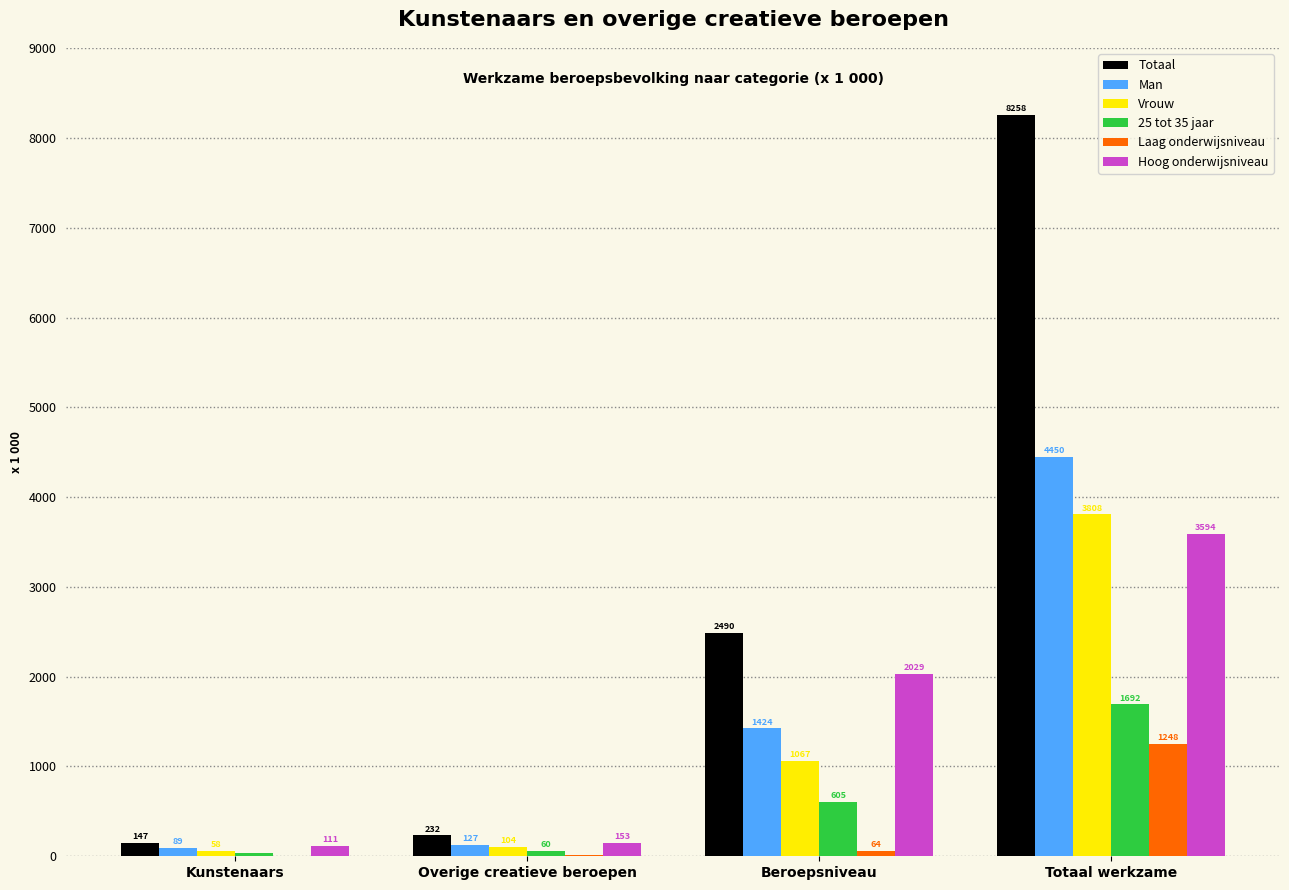

At which category does the chart reach its peak across all series?

Totaal werkzame